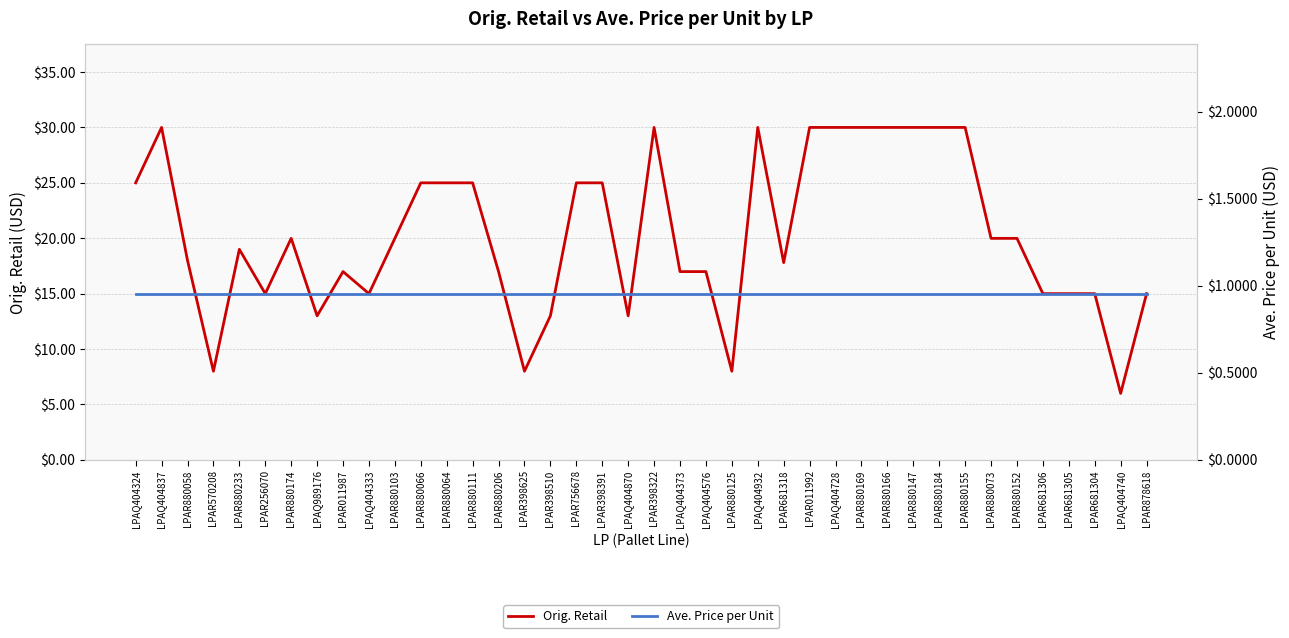

What are all the series names shown in the legend?

Orig. Retail, Ave. Price per Unit